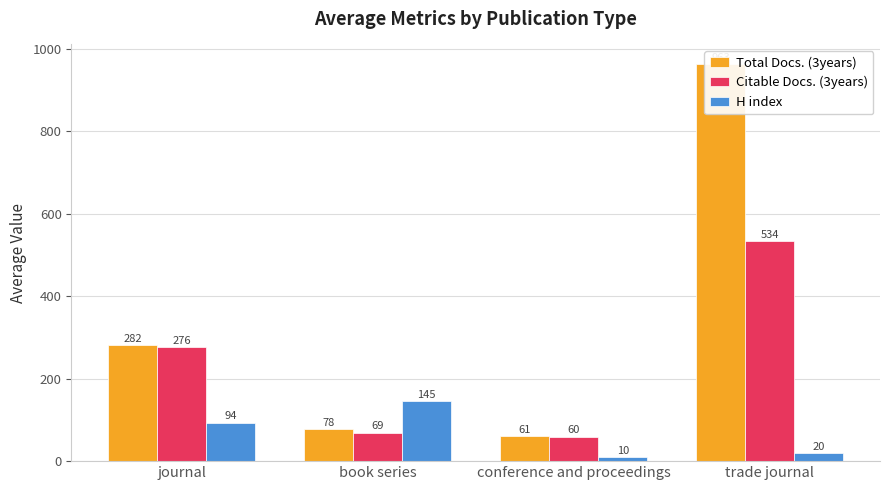

What is the maximum value for Citable Docs. (3years)?

534.0